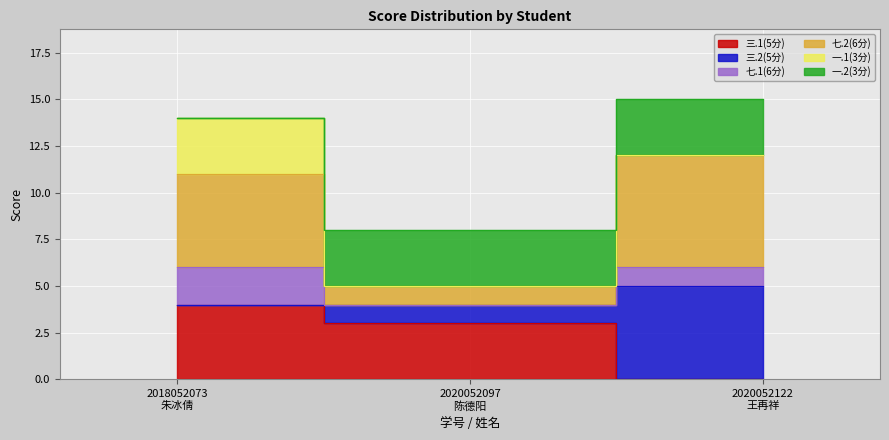

How many data points in 七.2(6分) are less than 11?

1